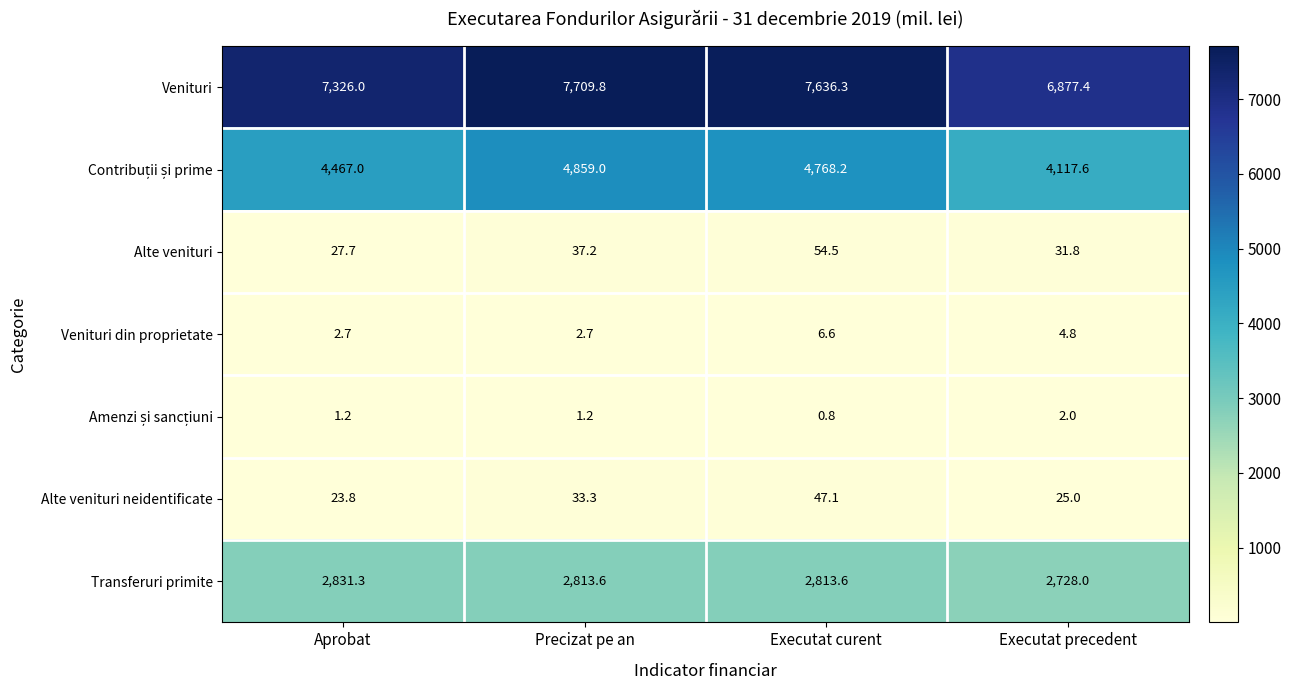

True or false: Alte venituri has a value of 54.5 at Executat curent.

True